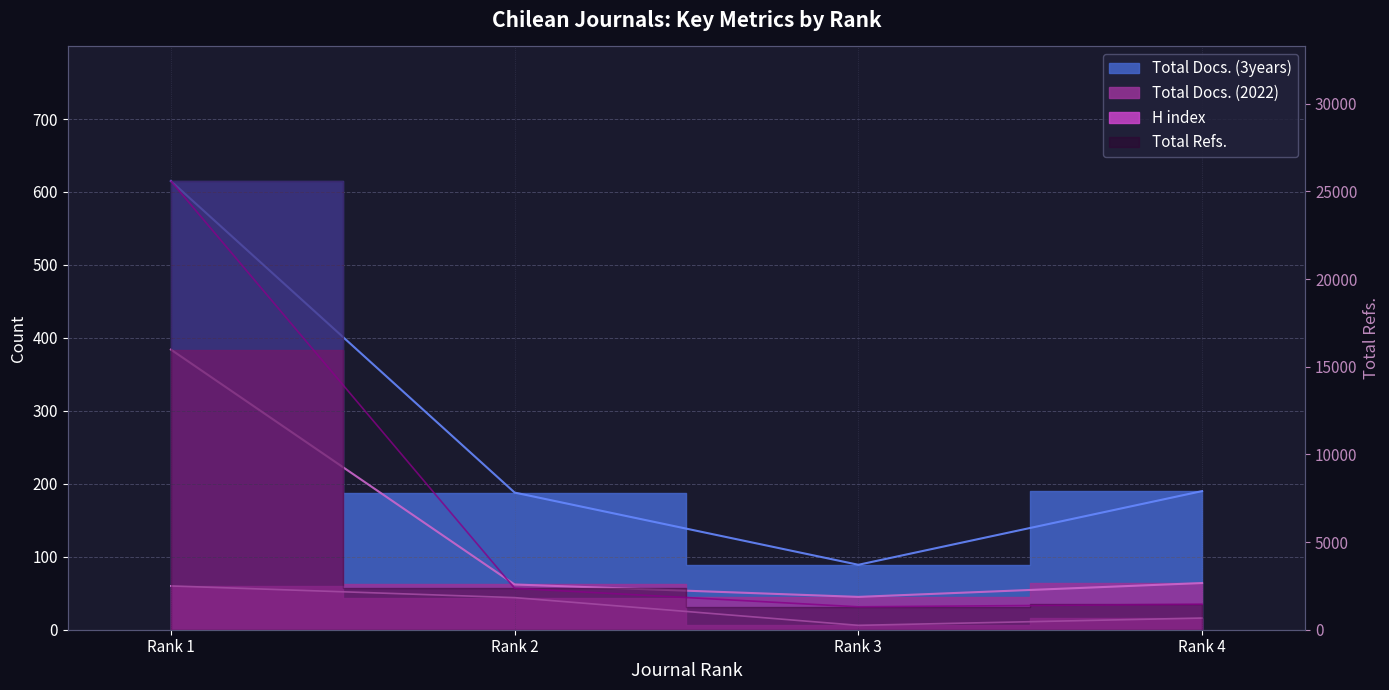

Count the H index values in the range 16 to 60.

3